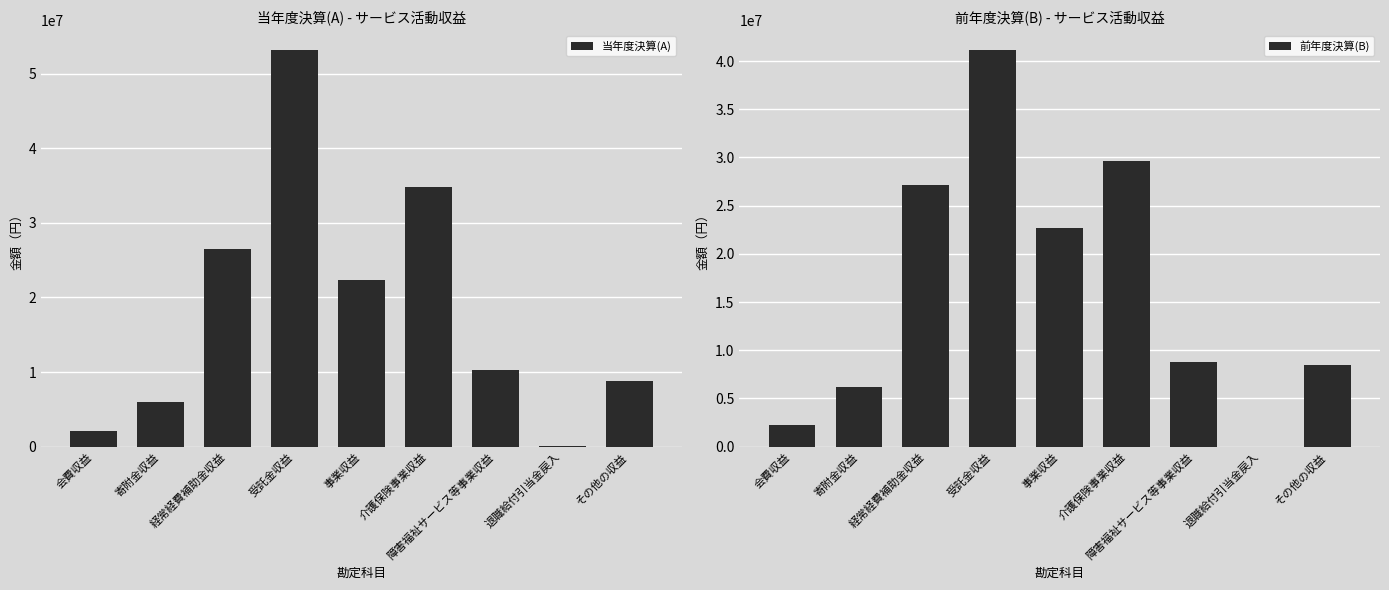

What is the spread (max minus min) of values at 受託金収益?

12006039